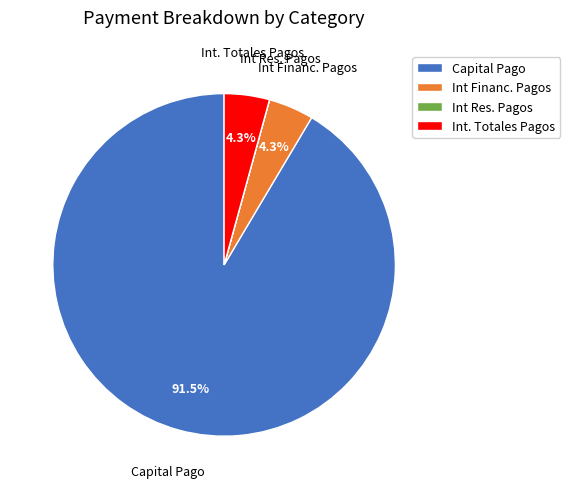

To the nearest percent, what portion does Int. Totales Pagos represent?

4%